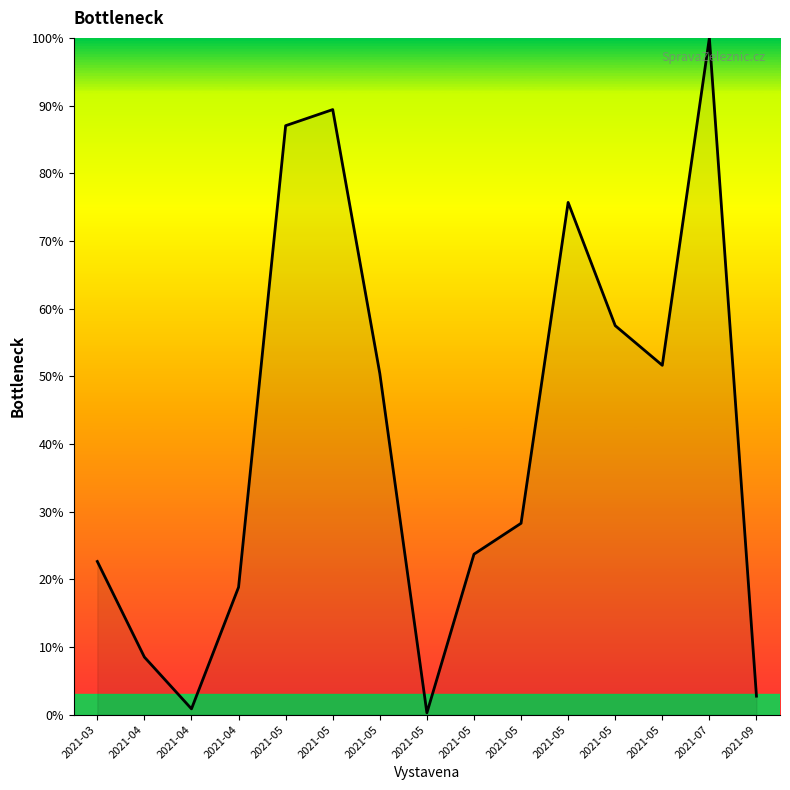

What is the change in value from 2021-05 to 2021-05?

+2.4